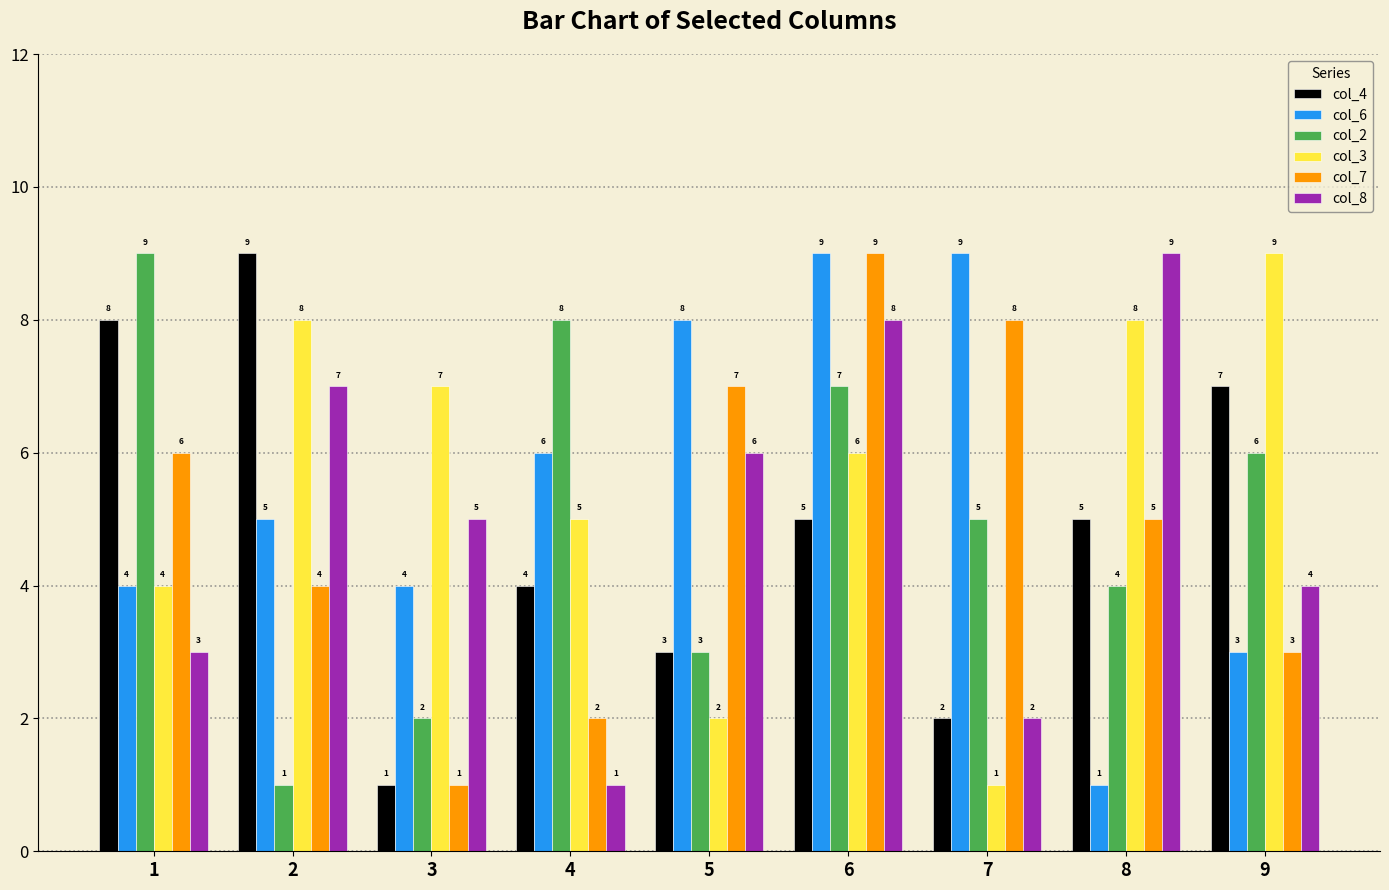

The col_4 series shows 2 at 3. True or false?

False